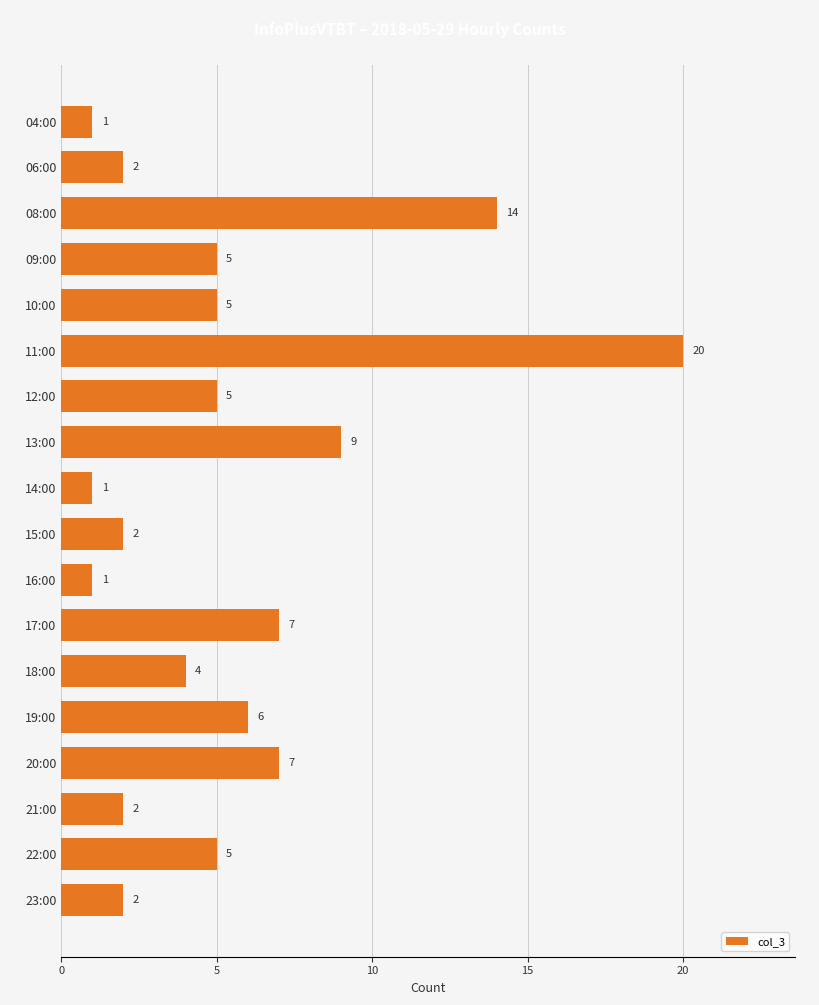

Between 15:00 and 10:00, which is larger?

10:00